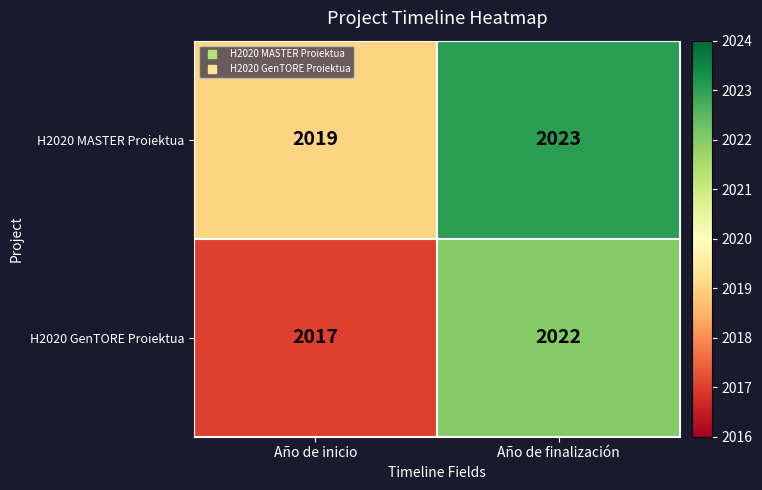

The value of H2020 GenTORE Proiektua at Año de finalización is 2857. True or false?

False